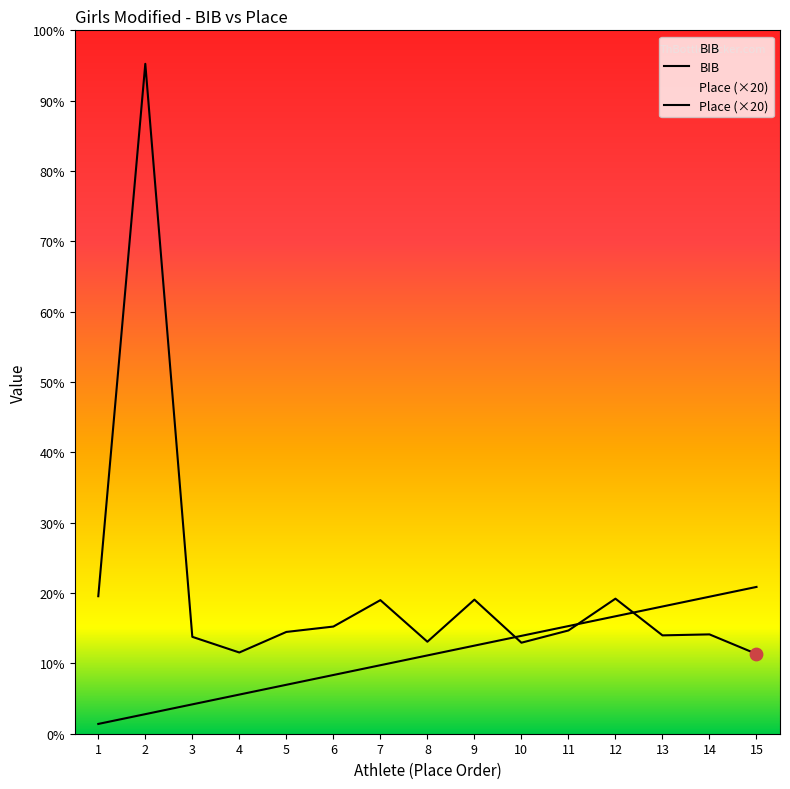

Is the value of Place (×20) at 13 greater than the value of BIB at 8?

Yes